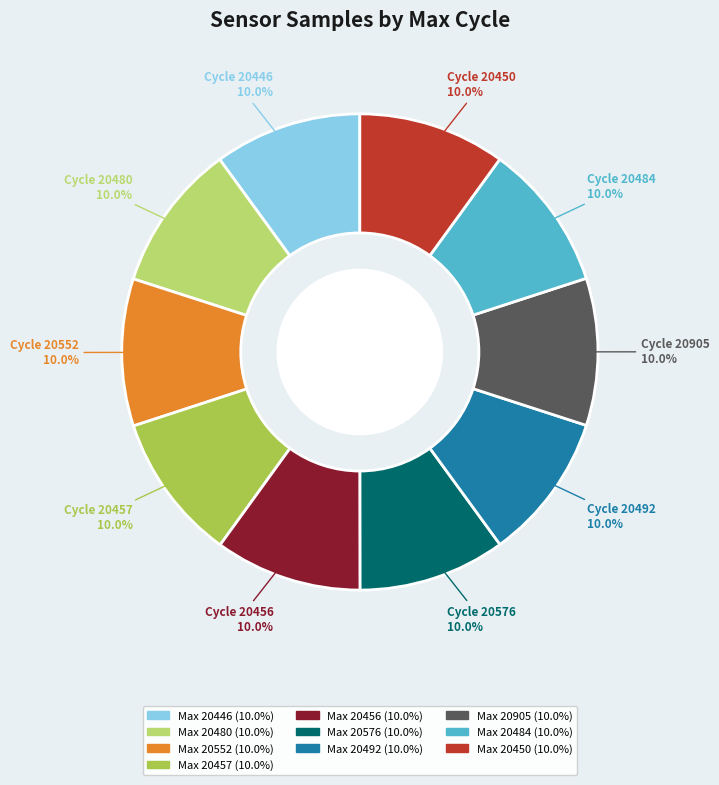

Does any single category account for the majority?

No